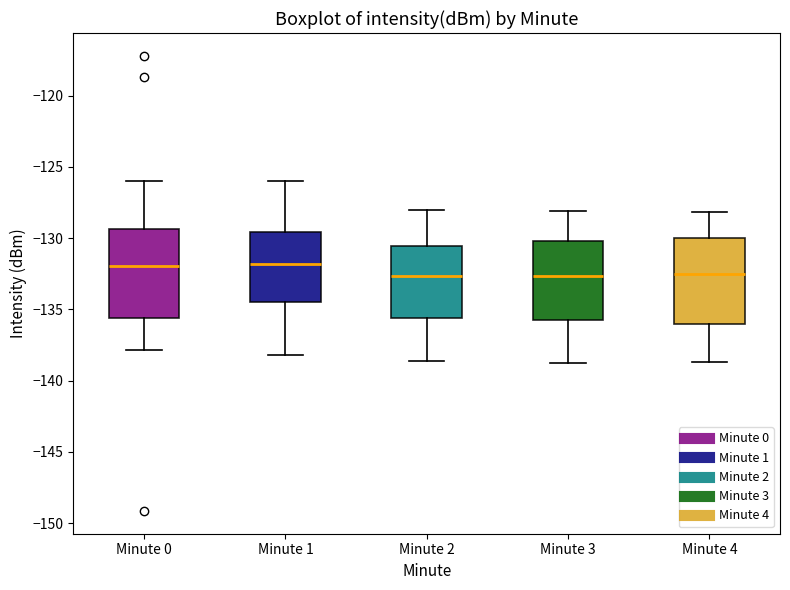

Reading left to right, read every box against the y-axis: the position of its median line, the range the box covers, and the ends of its whiskers. The values are not printed on the chart, so give them approximately, as read against the axis.

Minute 0: median -132.0, box -135.5 to -129.5, whiskers -138.0 to -126.0
Minute 1: median -132.0, box -134.5 to -129.5, whiskers -138.0 to -126.0
Minute 2: median -132.5, box -135.5 to -130.5, whiskers -138.5 to -128.0
Minute 3: median -132.5, box -135.5 to -130.0, whiskers -139.0 to -128.0
Minute 4: median -132.5, box -136.0 to -130.0, whiskers -138.5 to -128.0